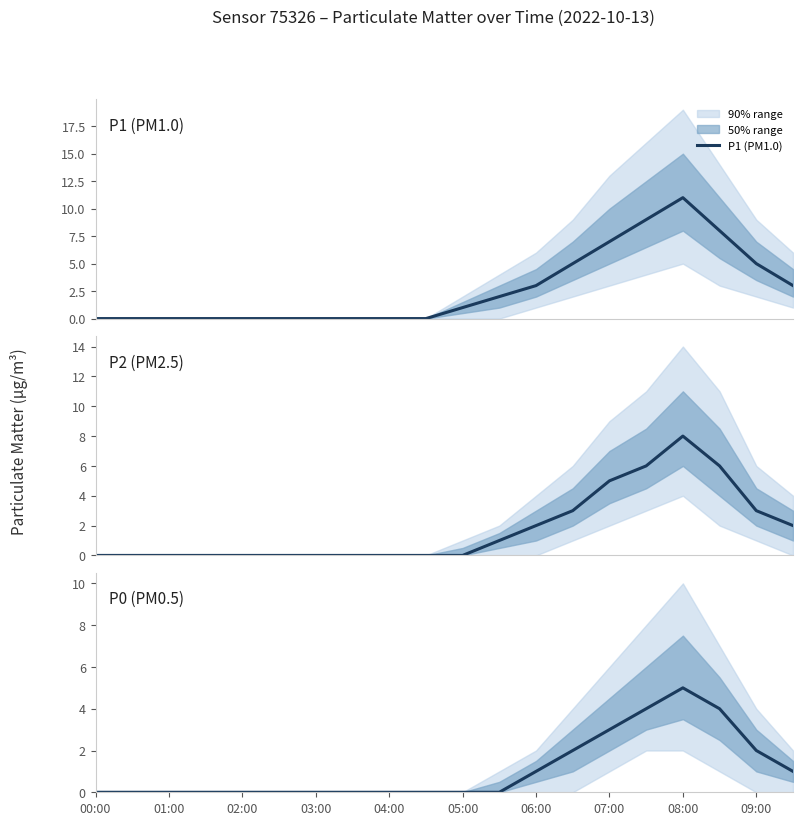

Is it true that P2 (PM2.5) equals -4 at 05:00?

False